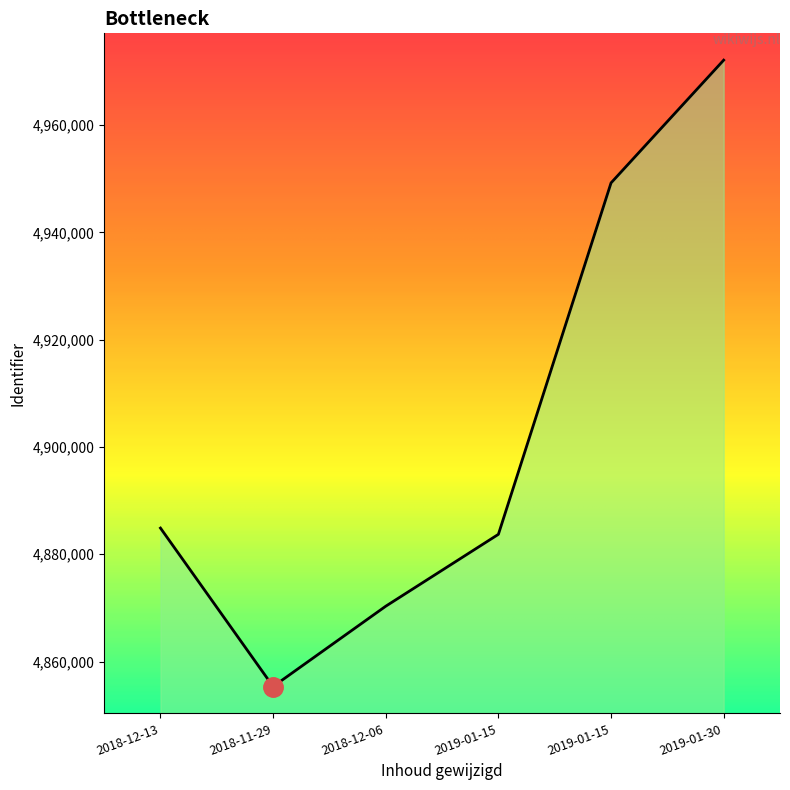

Does the chart have visible grid lines?

No